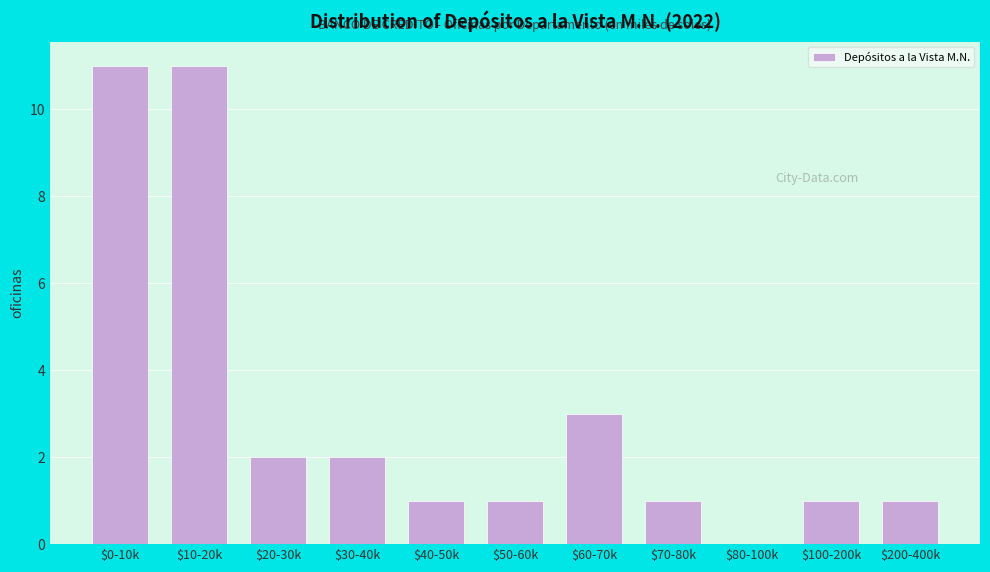

Where is the data nearest to the value 5?

$60-70k